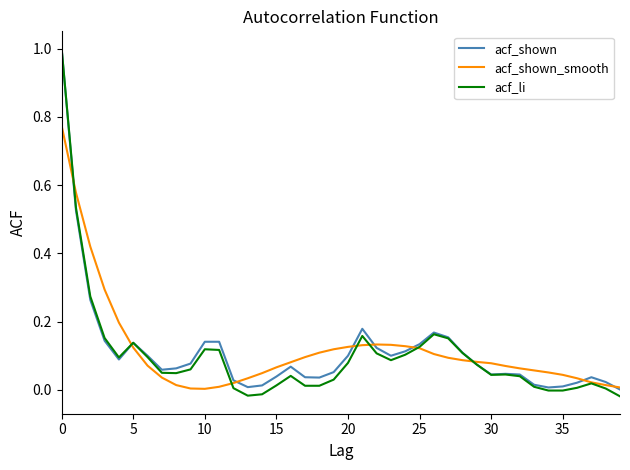

What is the greatest value displayed?

1.0